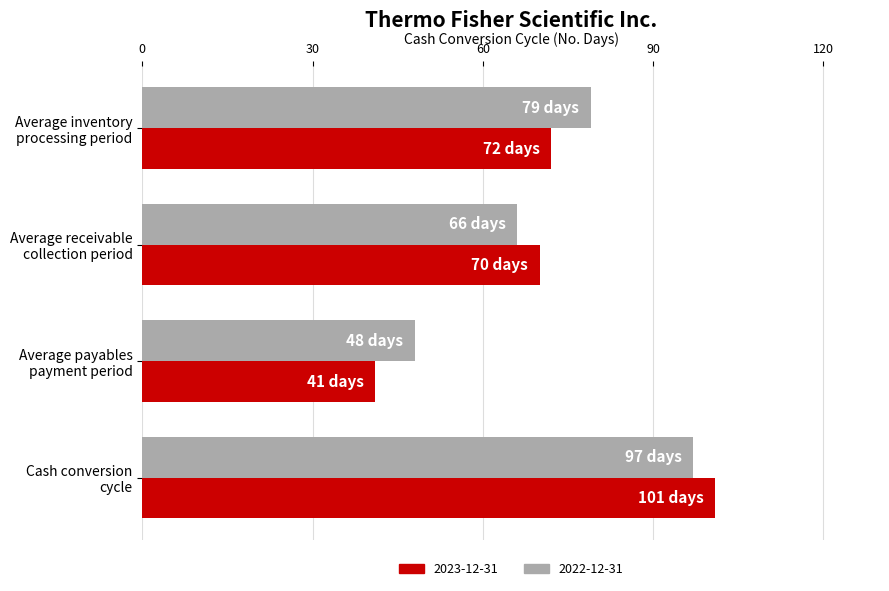

What value does the 2022-12-31 series have at Average inventory
processing period, to the nearest 5?

80